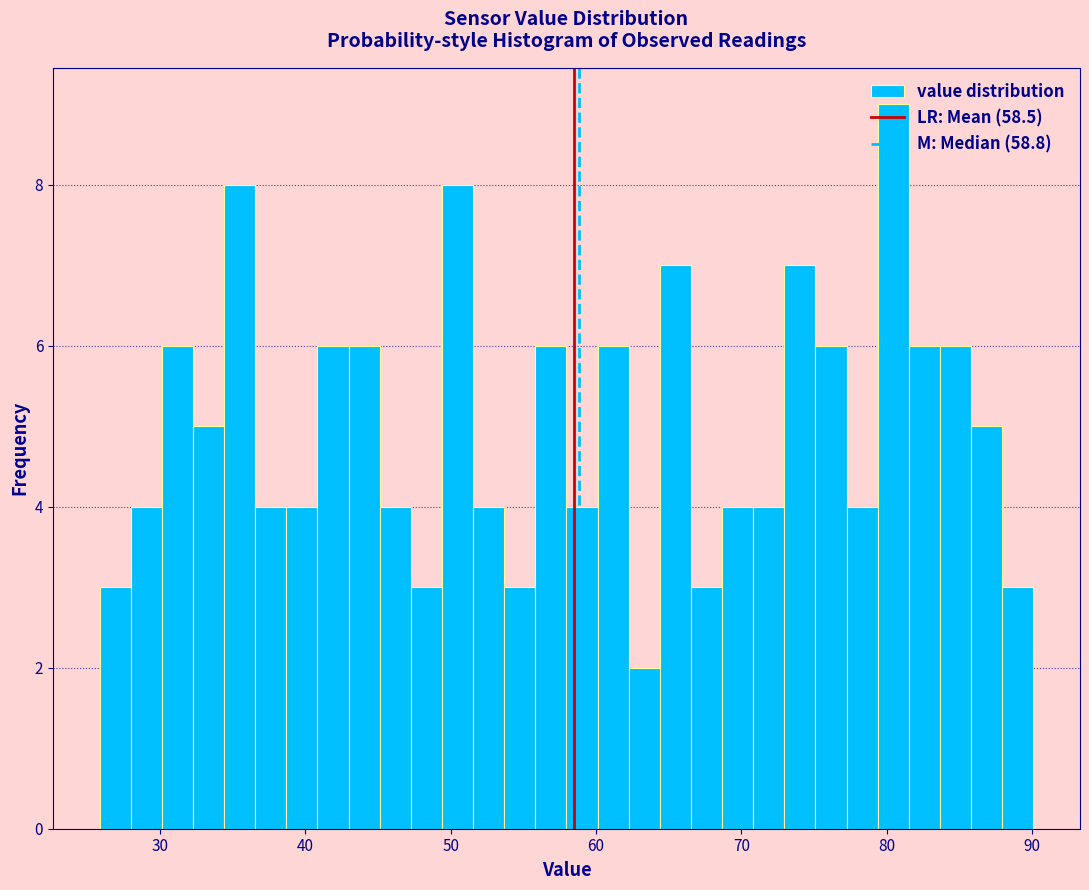

Around what value on the x-axis is the tallest bar? Give the approximate position of its centre, as read against the axis.

80